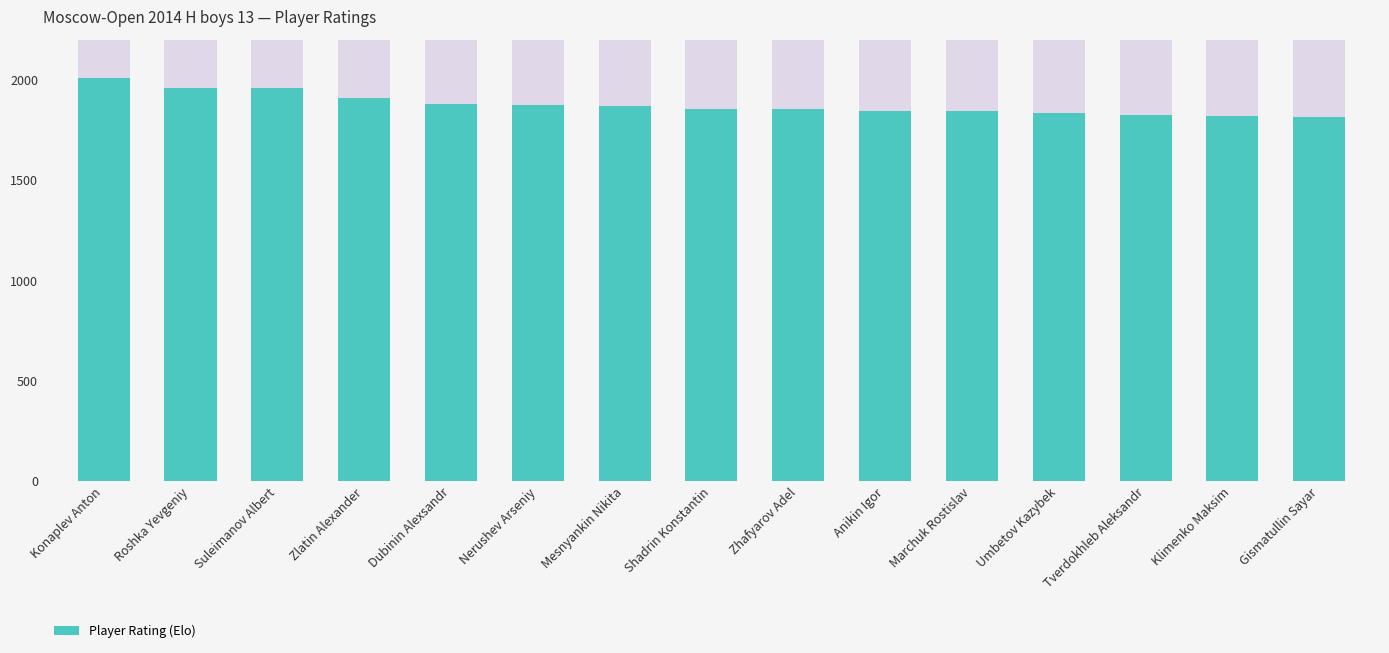

Which category has the highest value across all series?

Konaplev Anton